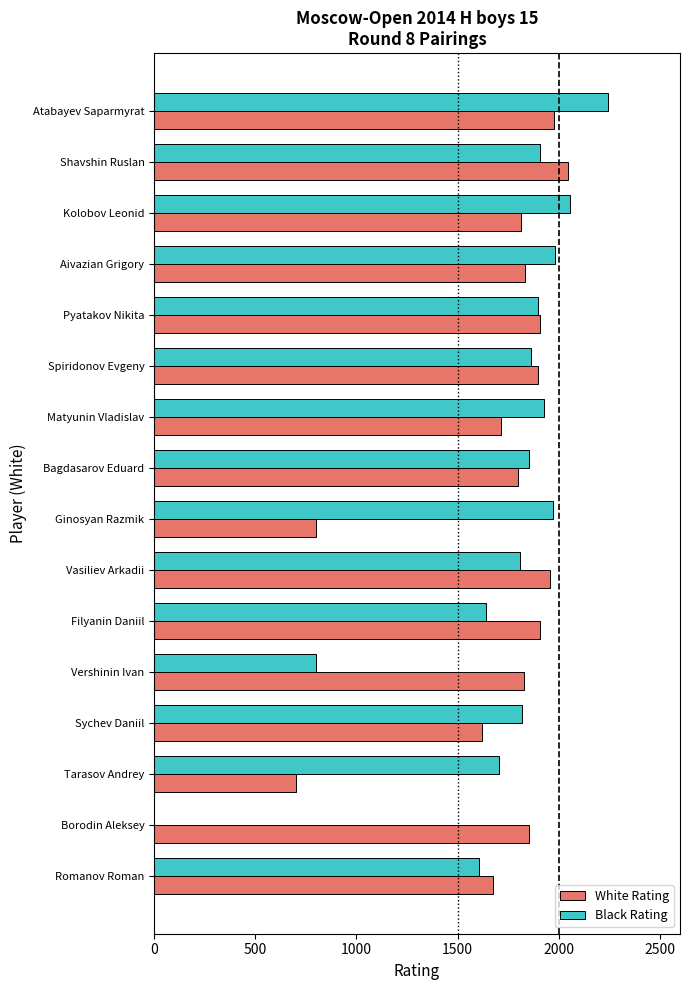

Which series changed the most between Kolobov Leonid and Ginosyan Razmik?

White Rating